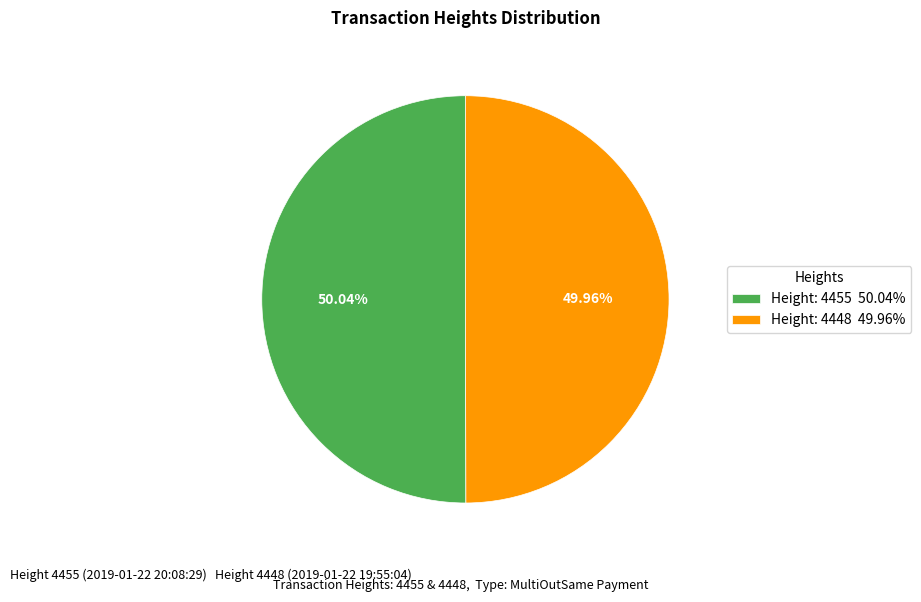

Do Height: 4455 and Height: 4448 together represent more than half of the pie?

Yes